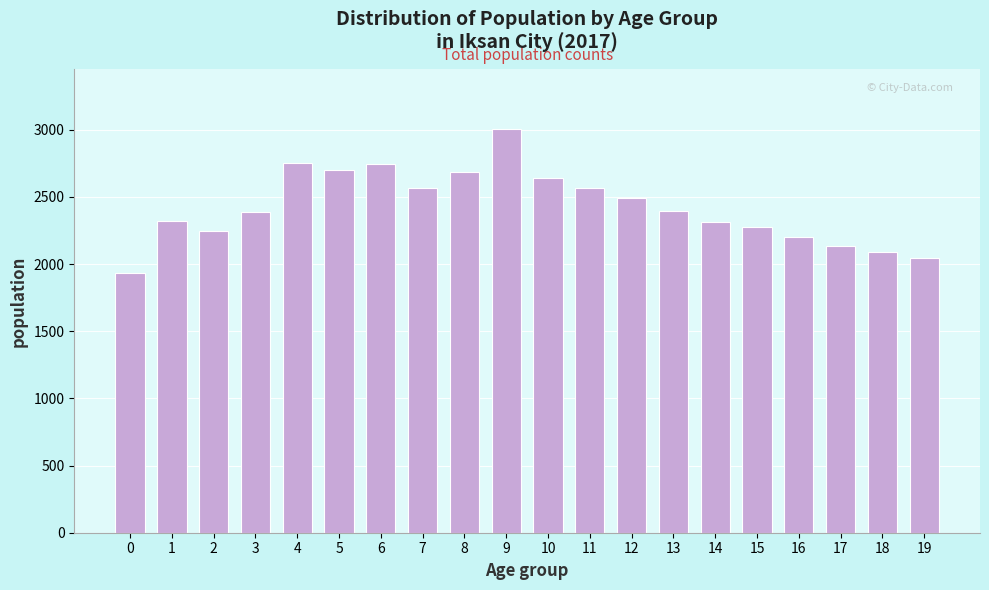

What is the value of the 15th bar from the left?

2312